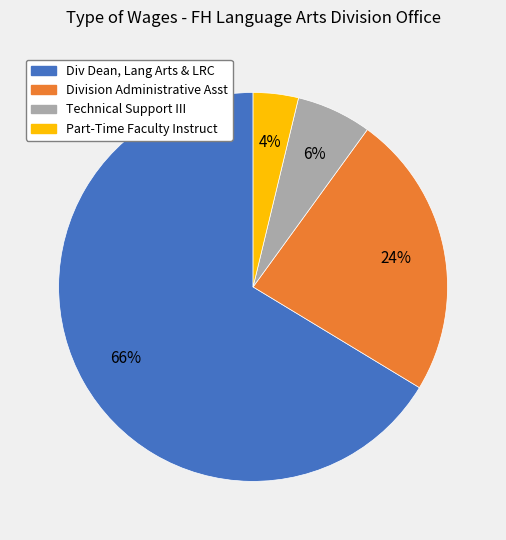

To the nearest percent, what portion does Division Administrative Asst represent?

24%